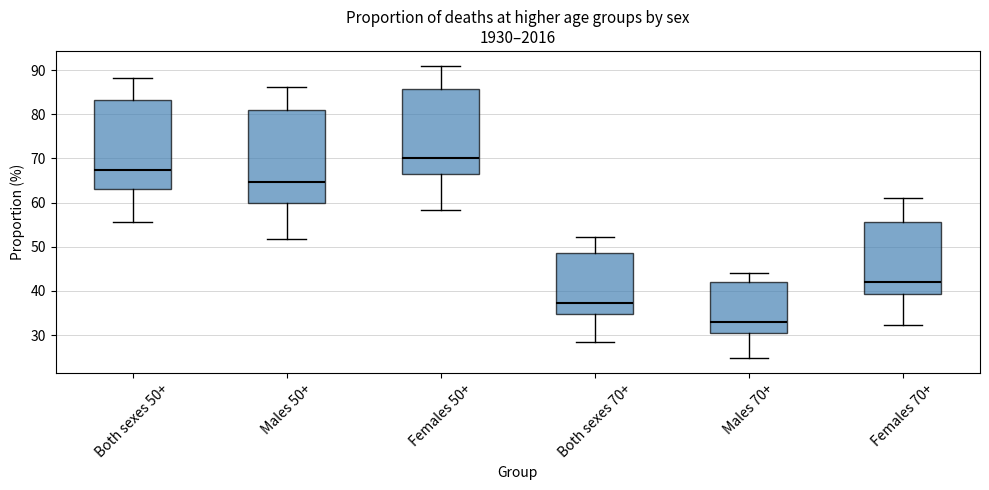

Where is the lower edge of the box for Females 70+ on the y-axis? The values are not printed on the chart, so give them approximately, as read against the axis.

39